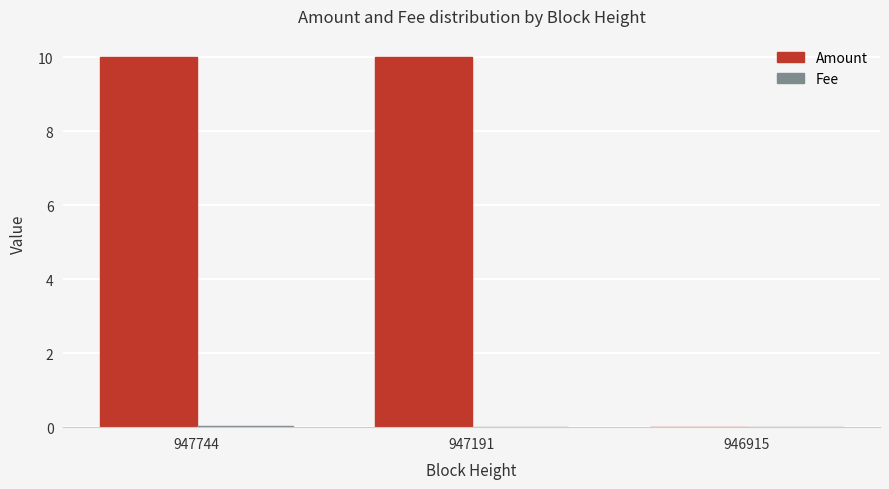

Which series has the largest total across all categories?

Amount